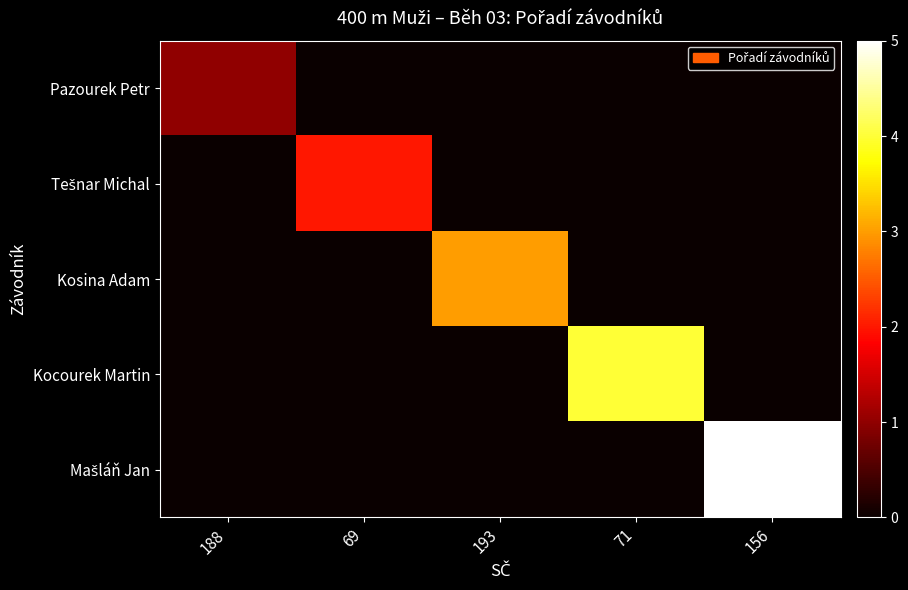

Which category has the lowest value across all series?

69